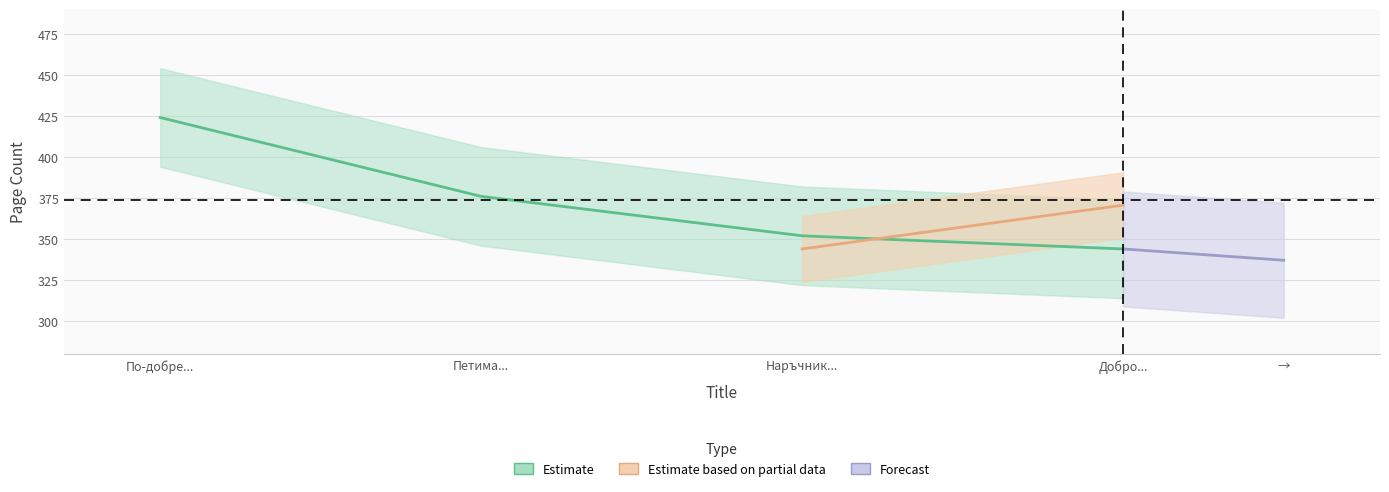

What value does the data have at Наръчник..., to the nearest 10?

350